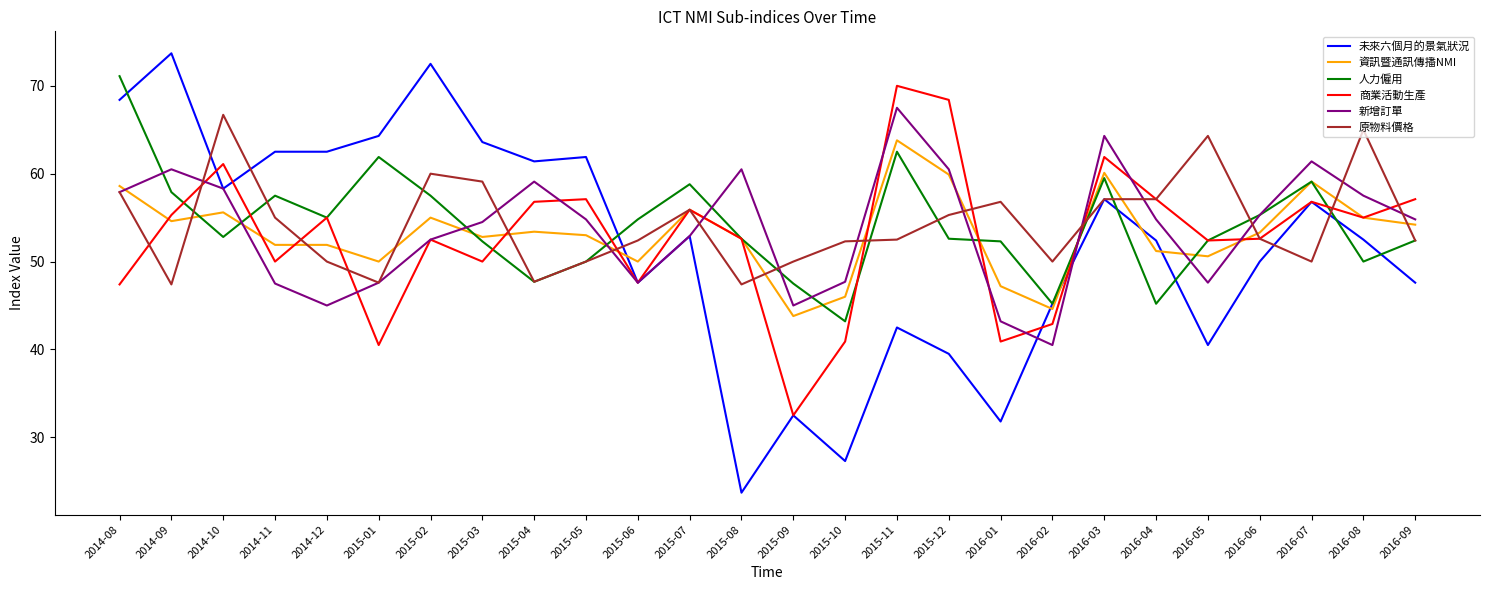

What position from the left is 2016-03?

20